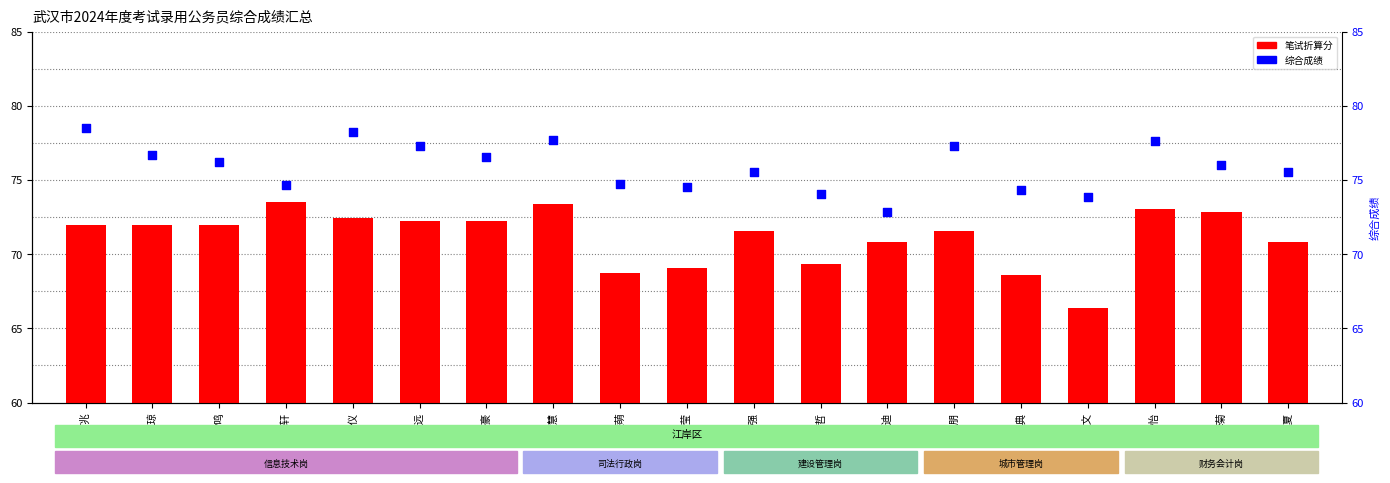

What is the total value across all series at 蔡萌?

143.4